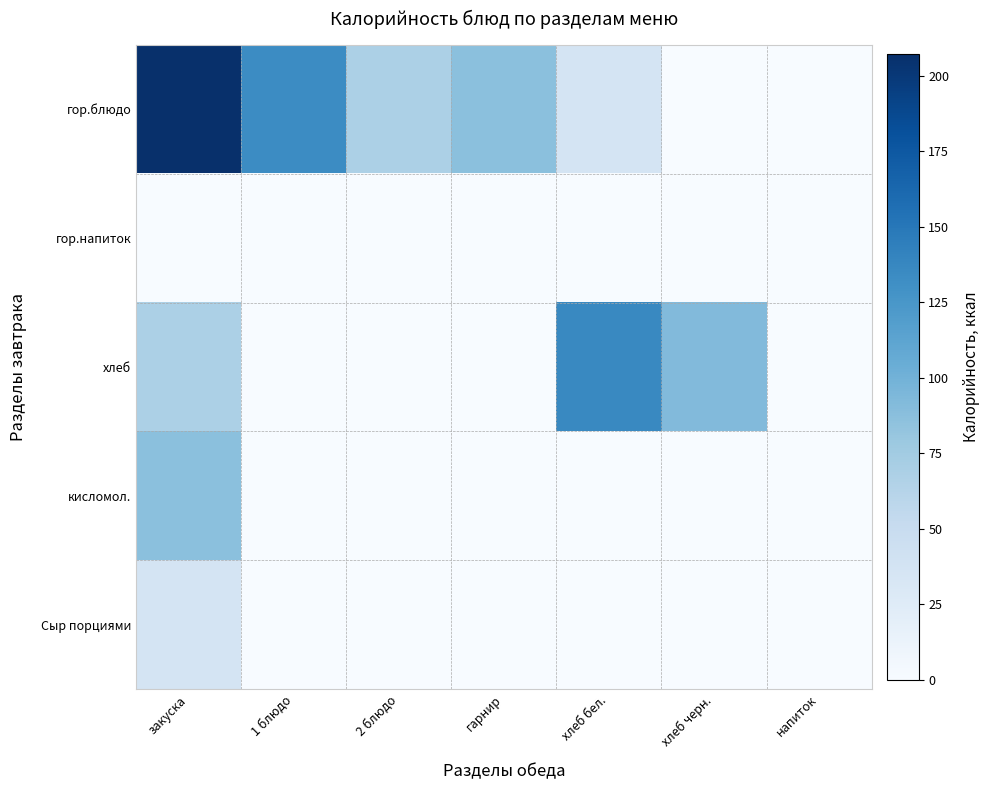

What is the greatest value displayed?

207.2